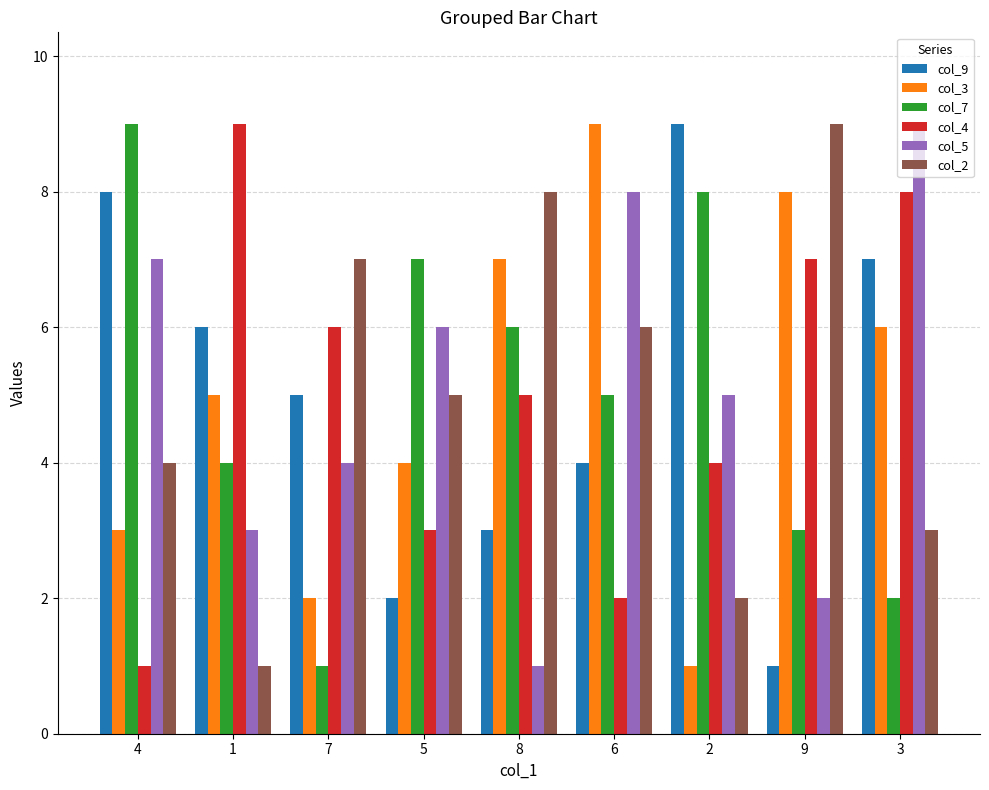

What position from the right is 6?

4